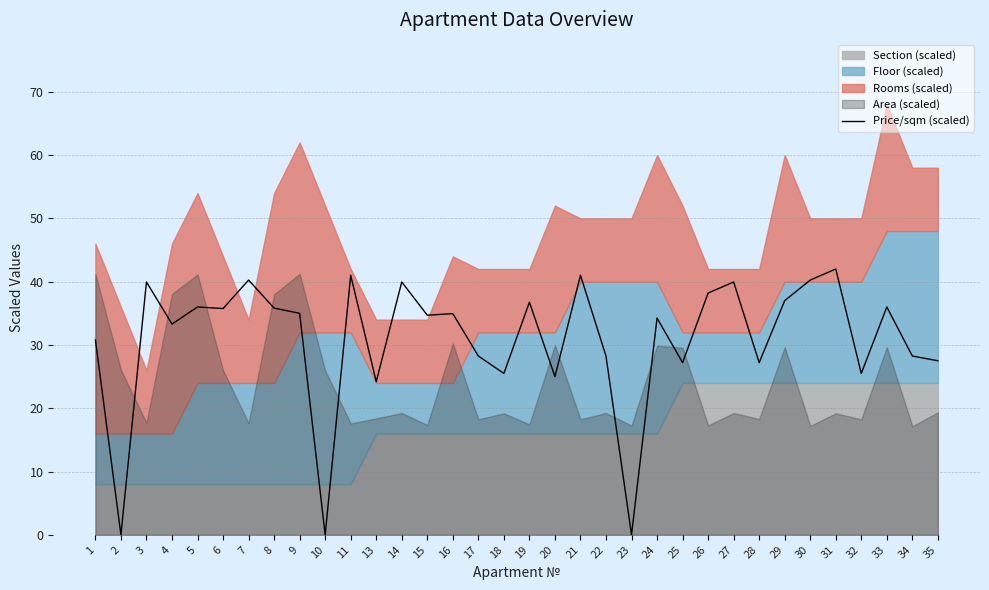

Where does the data first go above 34?

3